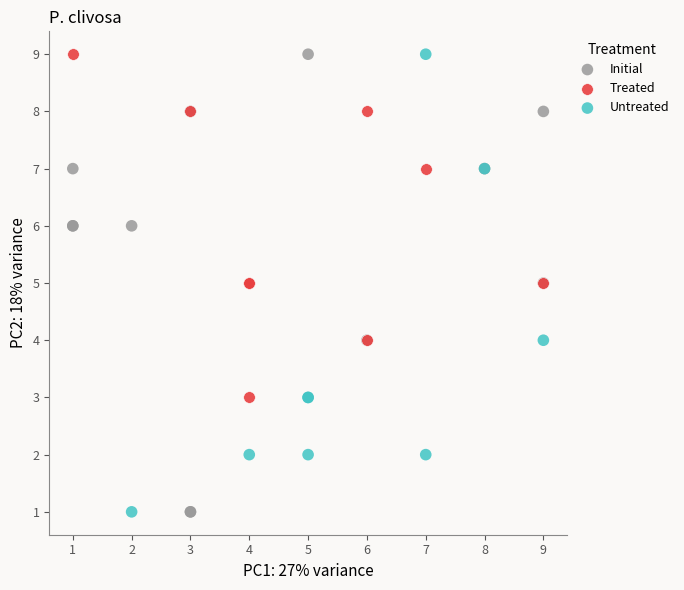

What are all the series names shown in the legend?

Initial, Treated, Untreated